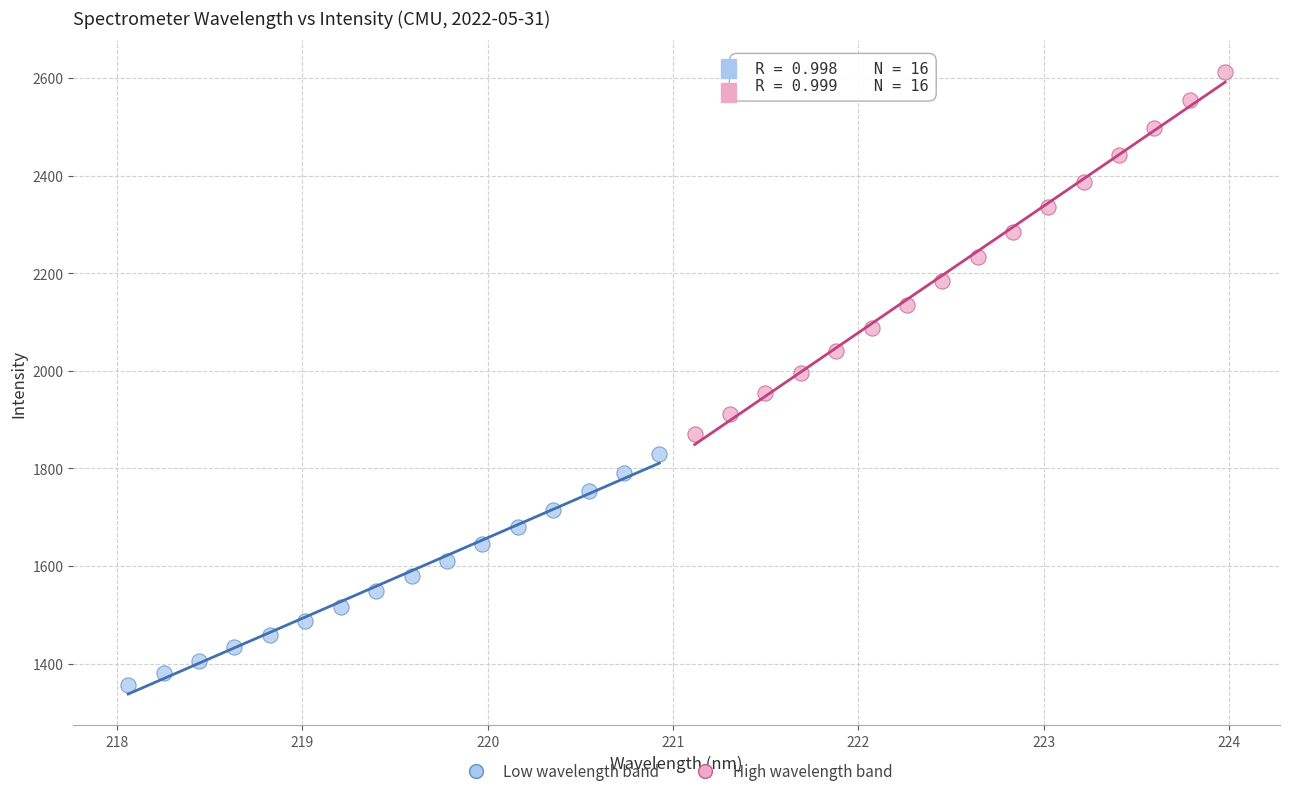

Which series contains the highest Y value?

High wavelength band